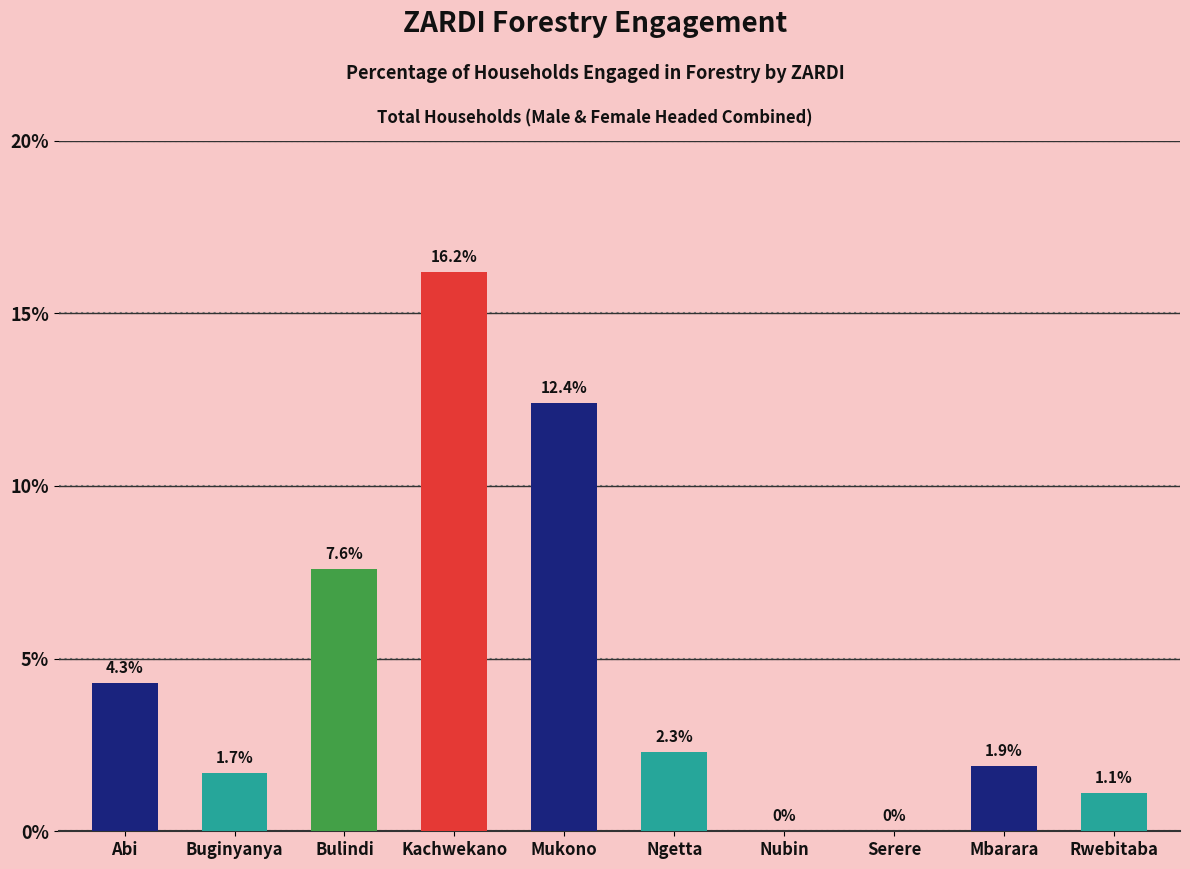

Reading left to right, what are all the values shown in this chart?

Abi=4.3	Buginyanya=1.7	Bulindi=7.6	Kachwekano=16.2	Mukono=12.4	Ngetta=2.3	Nubin=0.0	Serere=0.0	Mbarara=1.9	Rwebitaba=1.1